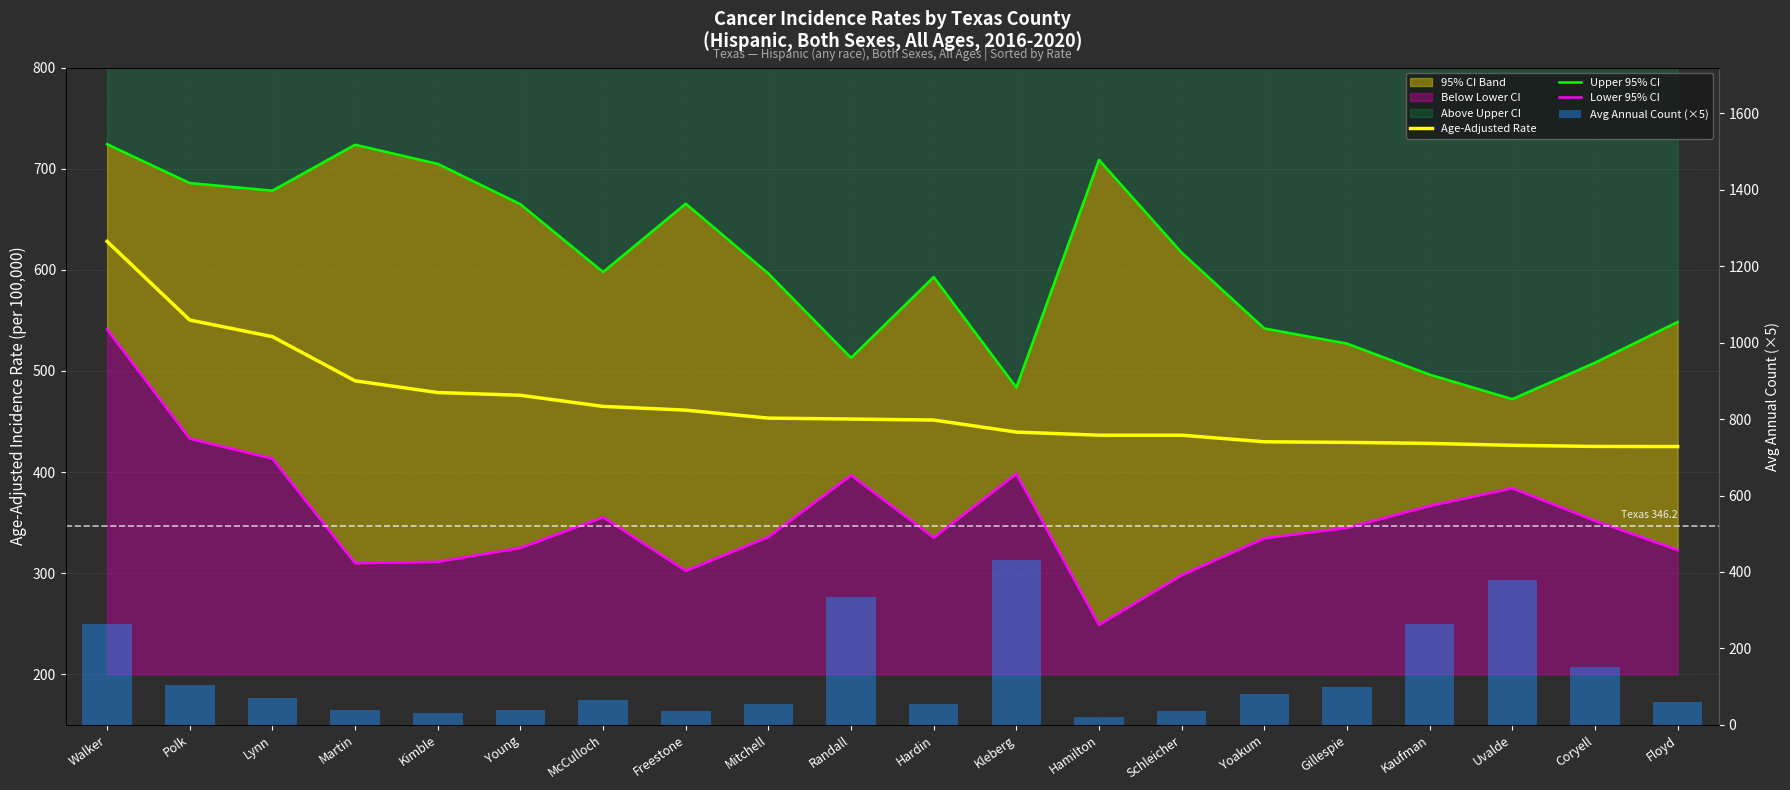

What is the difference between the second highest and minimum values in the Upper 95% CI series?

251.6